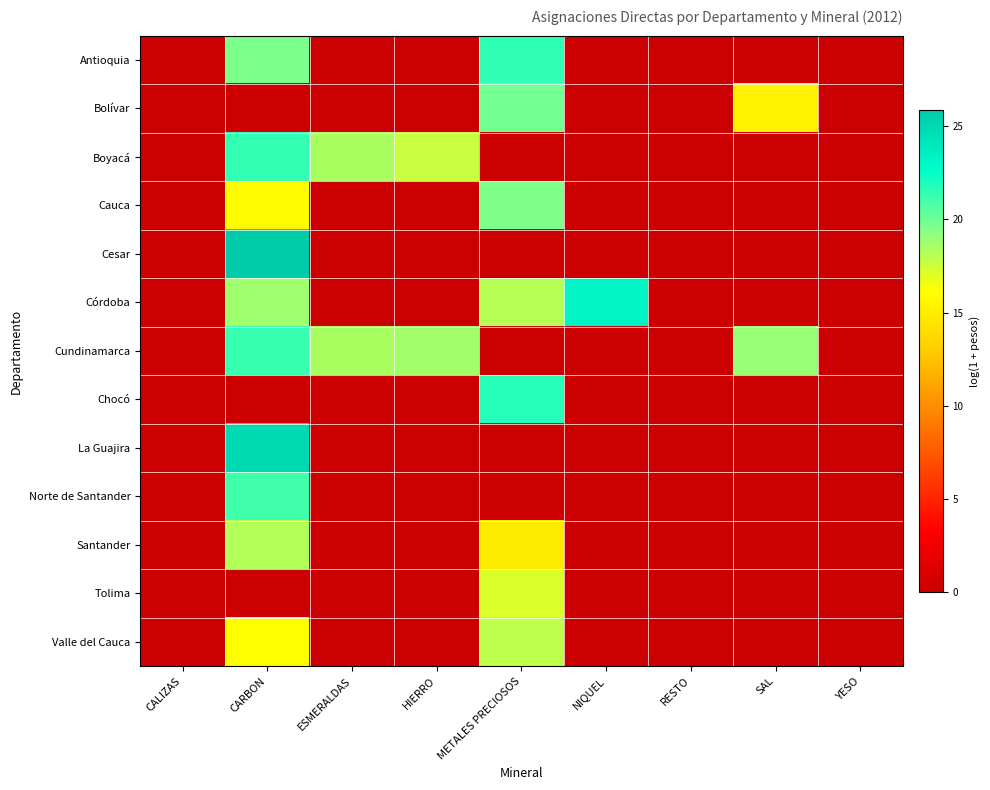

Between NIQUEL and METALES PRECIOSOS, which is larger?

METALES PRECIOSOS